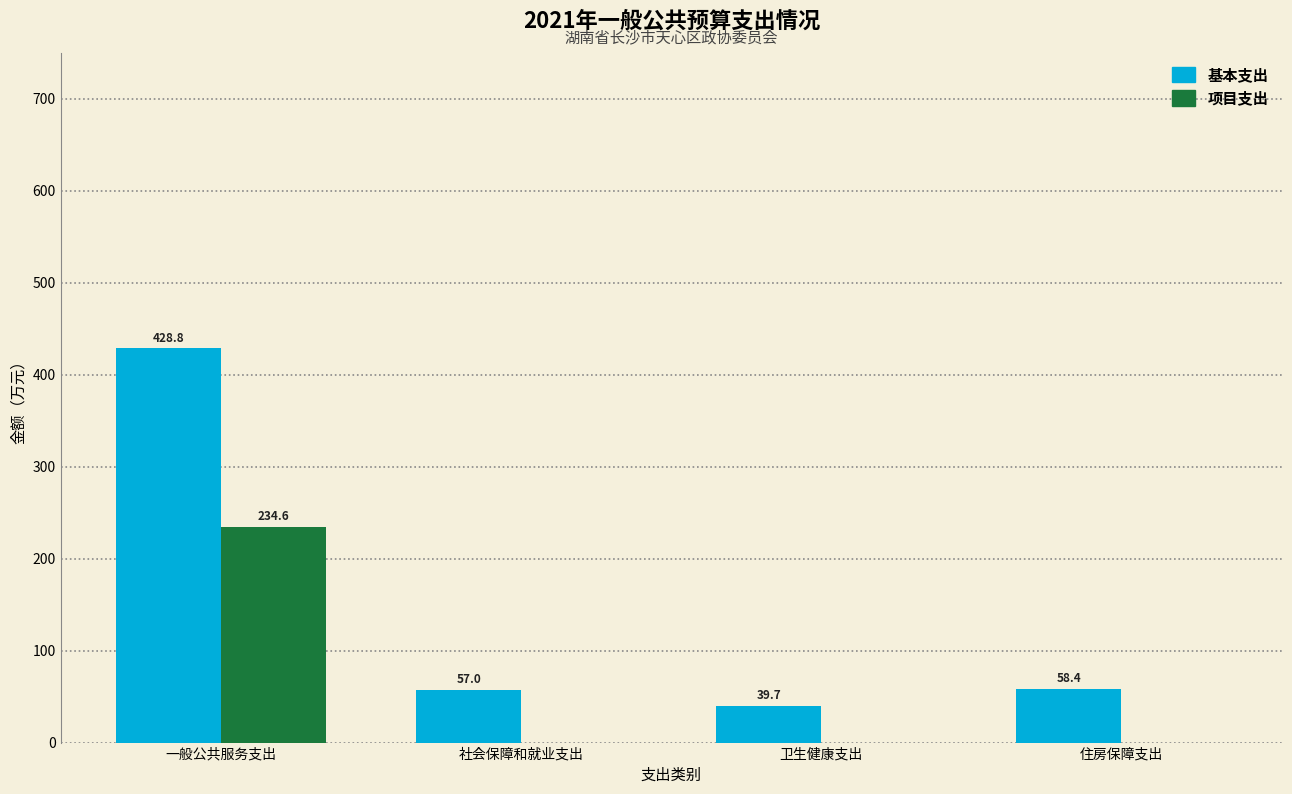

Reading right to left, what are all the values shown in this chart?

基本支出: 住房保障支出=58.4	卫生健康支出=39.7	社会保障和就业支出=57.0	一般公共服务支出=428.8
项目支出: 住房保障支出=0.0	卫生健康支出=0.0	社会保障和就业支出=0.0	一般公共服务支出=234.6